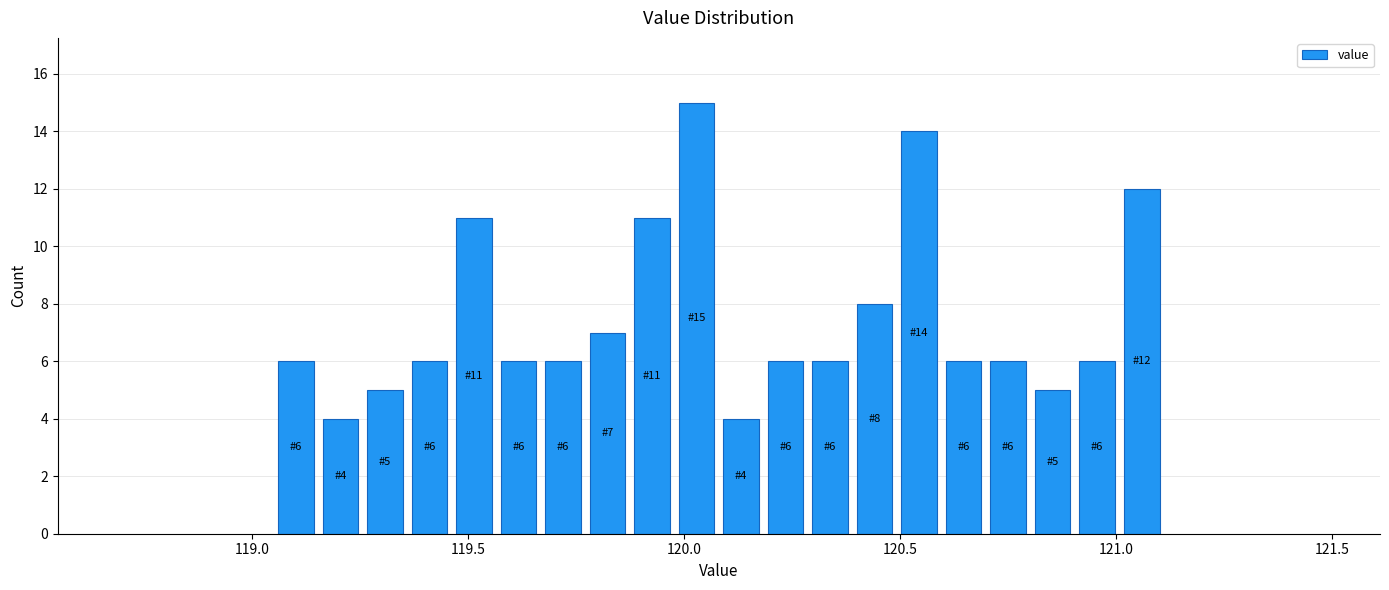

Around what value on the x-axis is the tallest bar? Give the approximate position of its centre, as read against the axis.

120.05